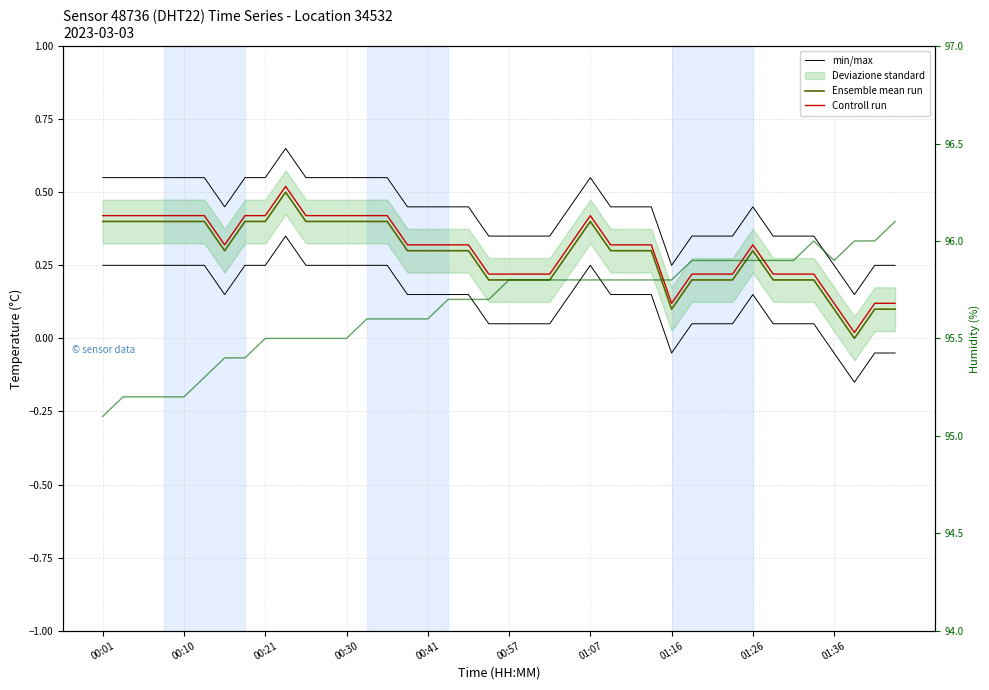

Is this an area chart (filled region under the line)?

No